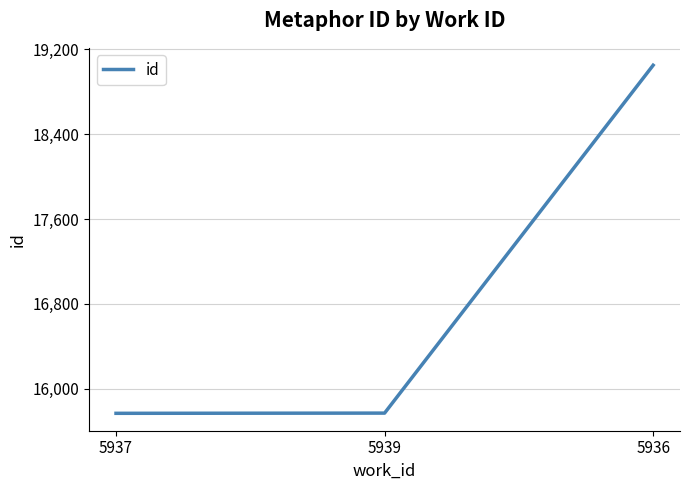

What is the smallest value displayed?

15770